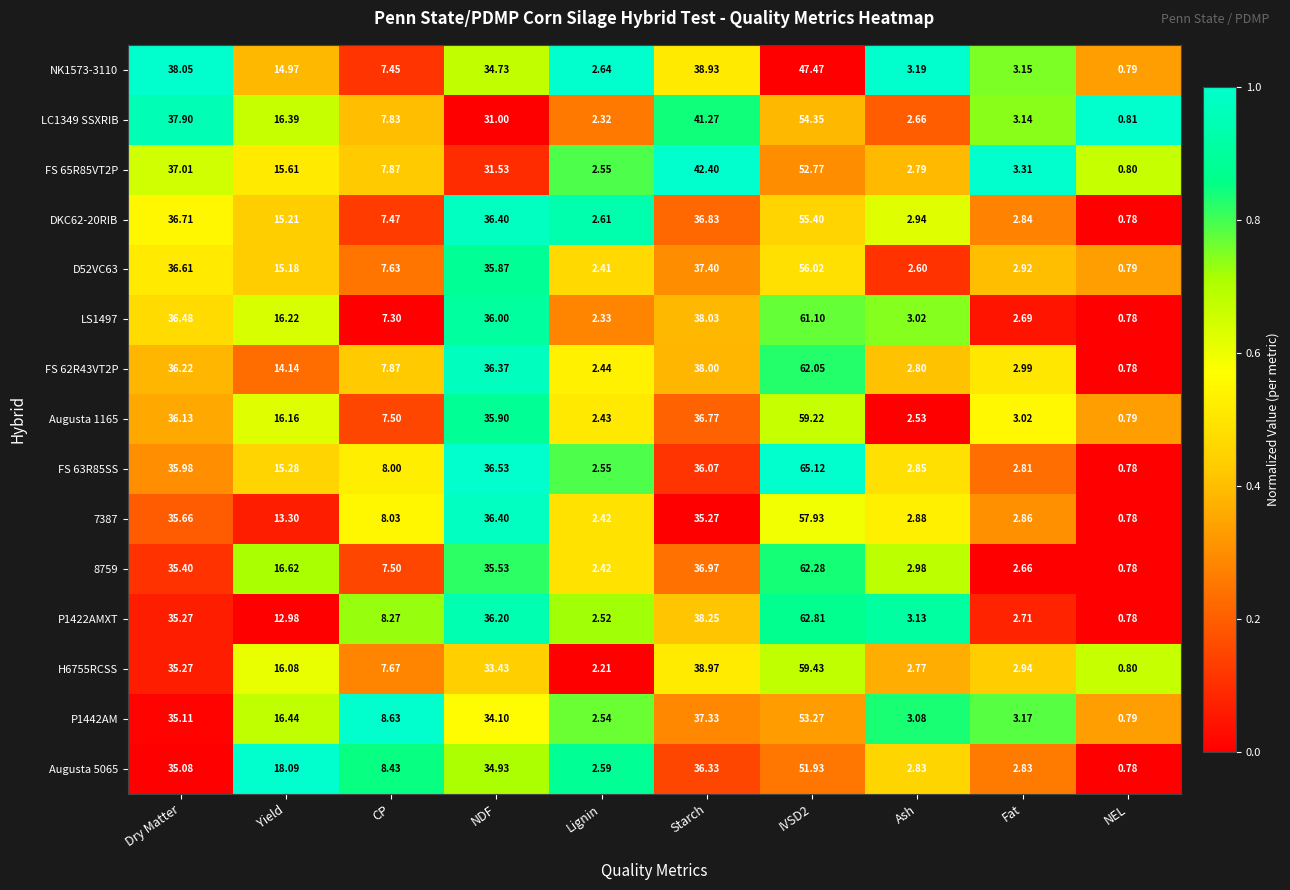

At how many categories does at least one series exceed 0?

10